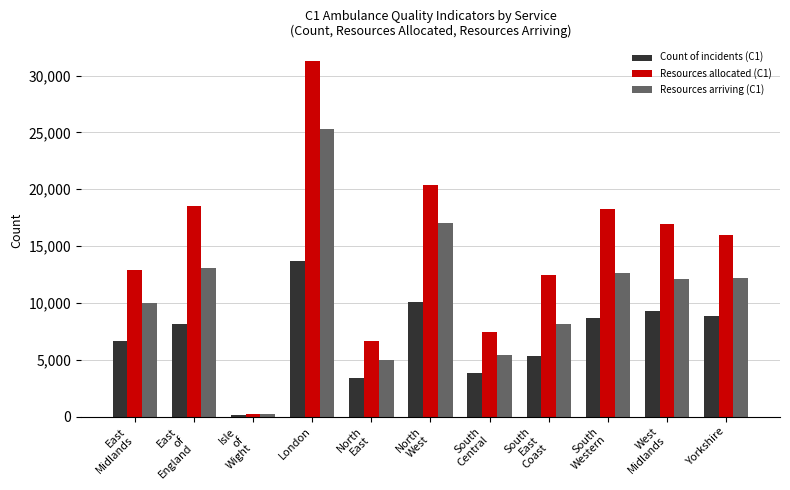

Rank the categories by Resources allocated (C1) value from highest to lowest.

London, North
West, East
of
England, South
Western, West
Midlands, Yorkshire, East
Midlands, South
East
Coast, South
Central, North
East, Isle
of
Wight